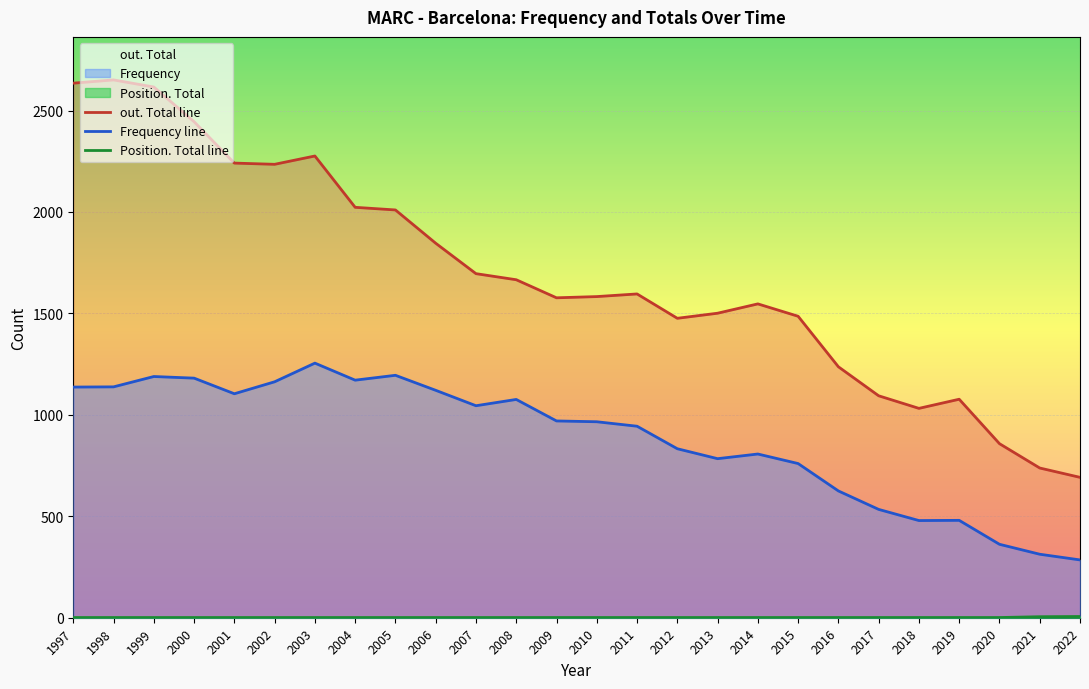

What is the highest value of the Position. Total line series?

6